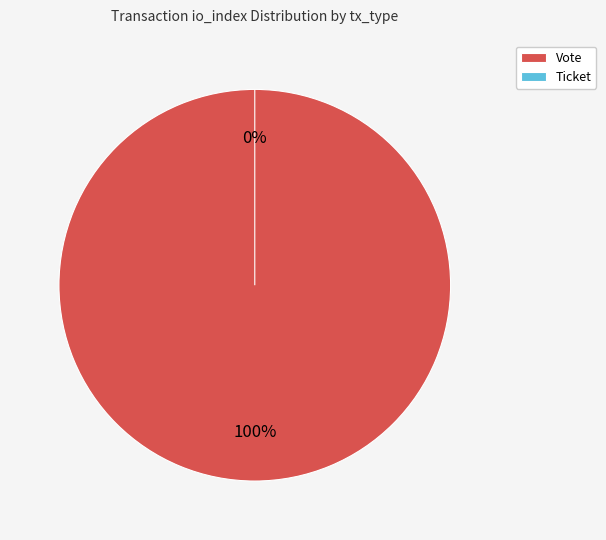

To the nearest percent, what portion does Vote represent?

100%